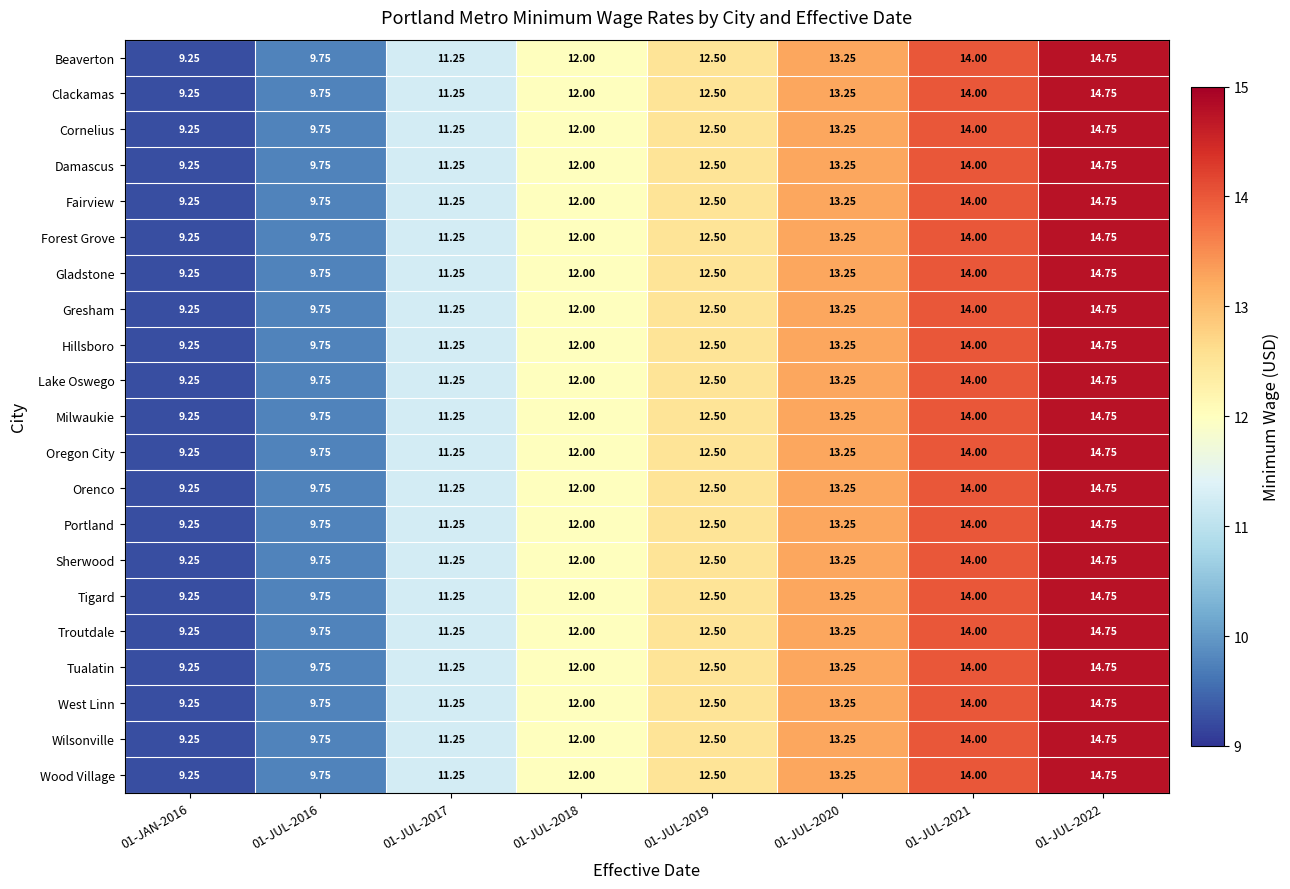

How many distinct data groups are displayed?

21